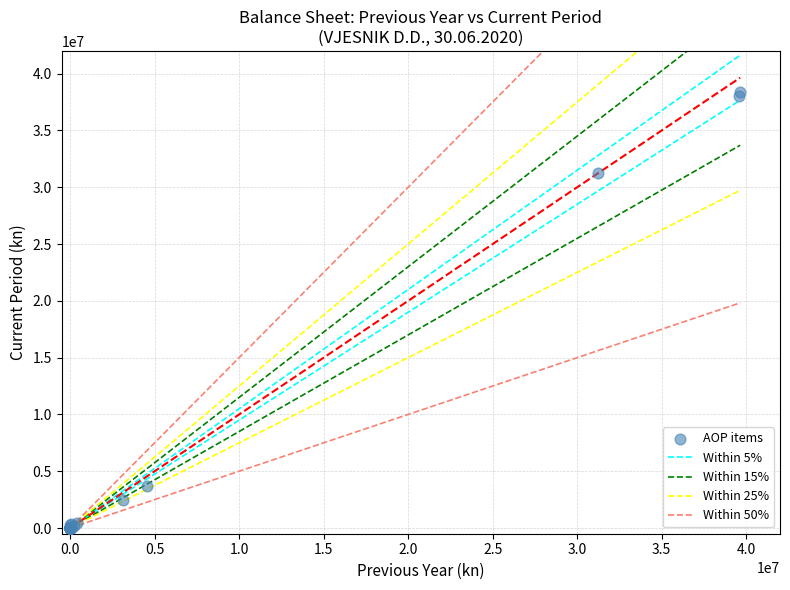

What Y value in the scatter plot is closest to 19176433?

31241309